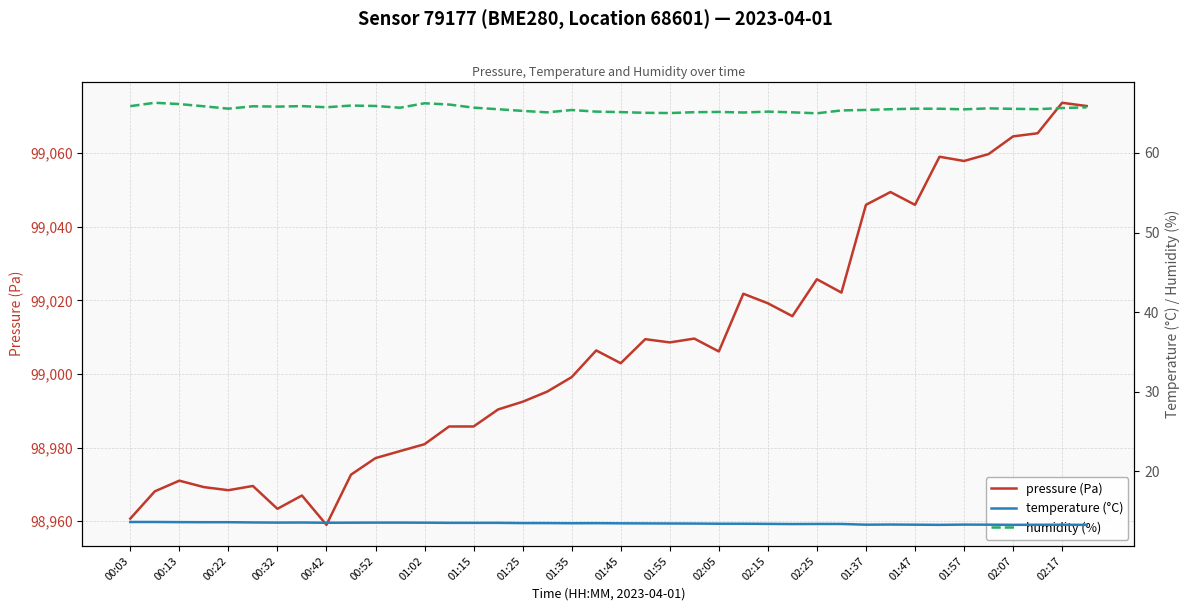

What is the lowest value of the pressure (Pa) series?

98959.0